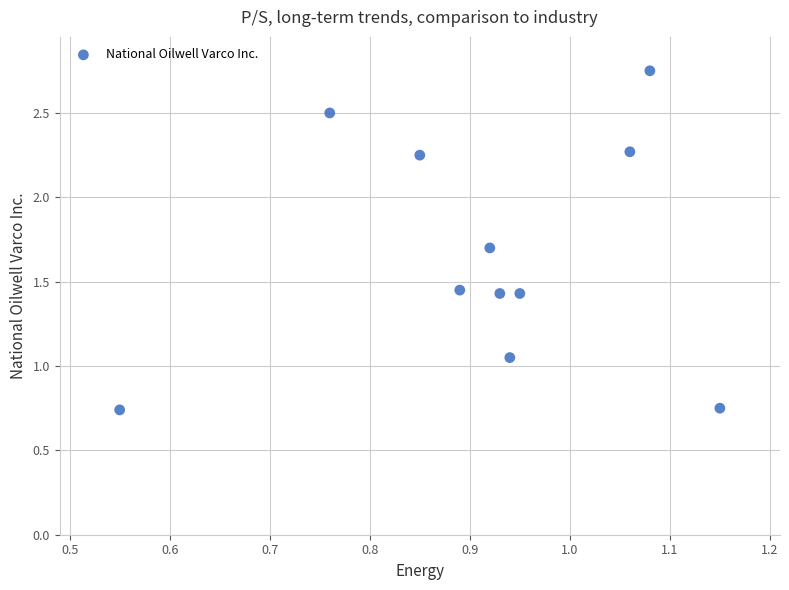

What is the average Y value?

1.7